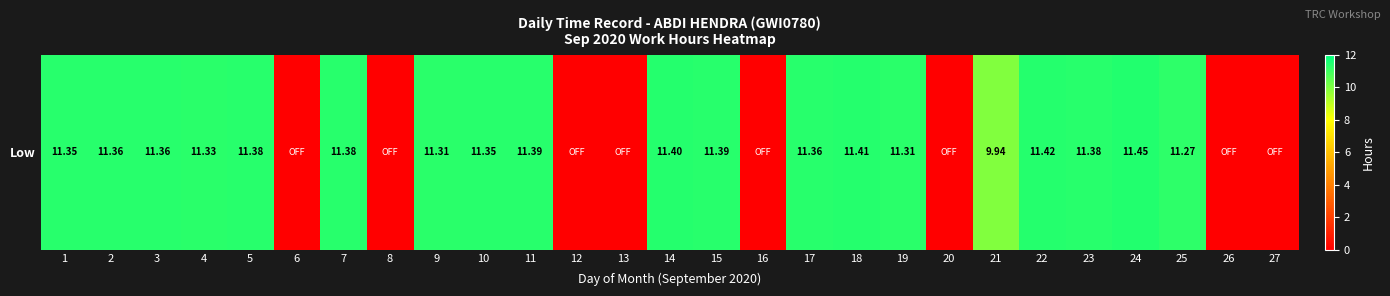

What is the average value?

7.9